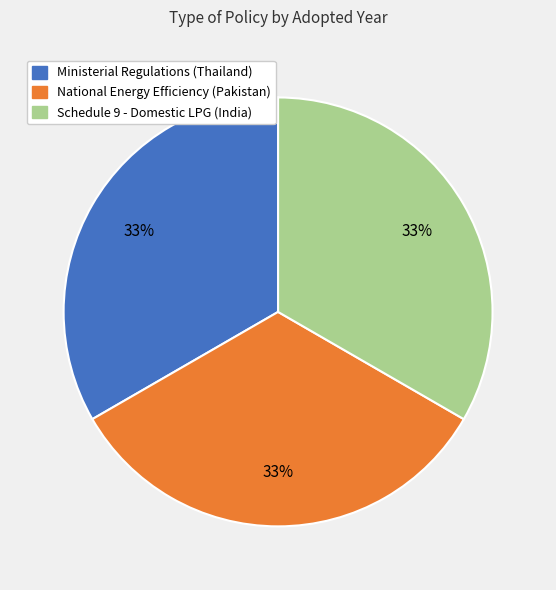

What is the ratio of the value at National Energy Efficiency (Pakistan) to the value at Ministerial Regulations (Thailand)?

1.0